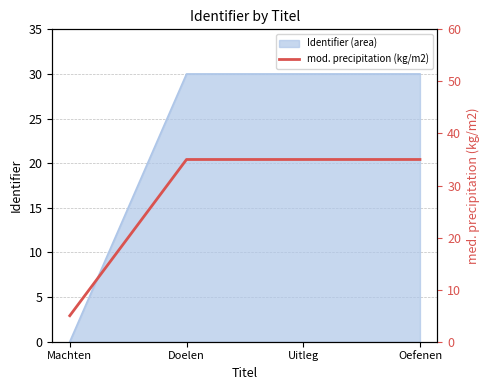

How many values are below 34?

1